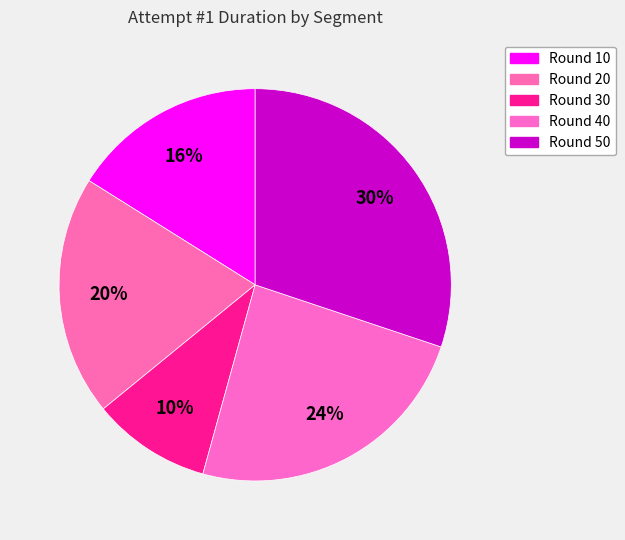

To the nearest percent, what is the combined percentage of Round 10 and Round 40?

40%